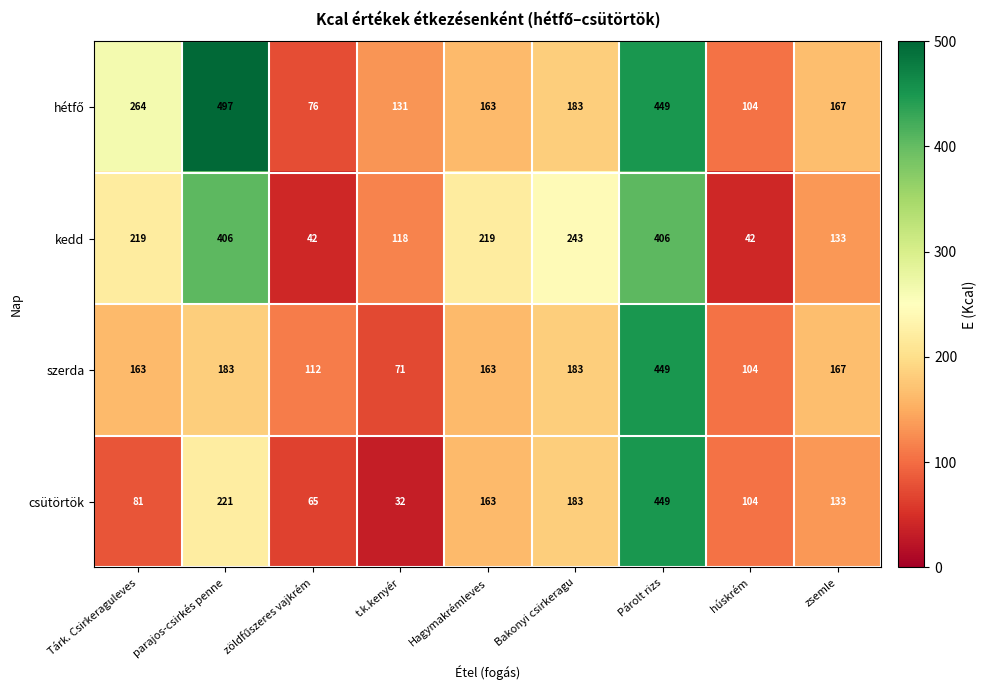

What is the total value across all series at Hagymakrémleves?

708